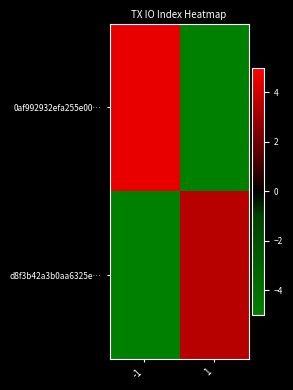

Between -1 and 1, which is larger?

-1